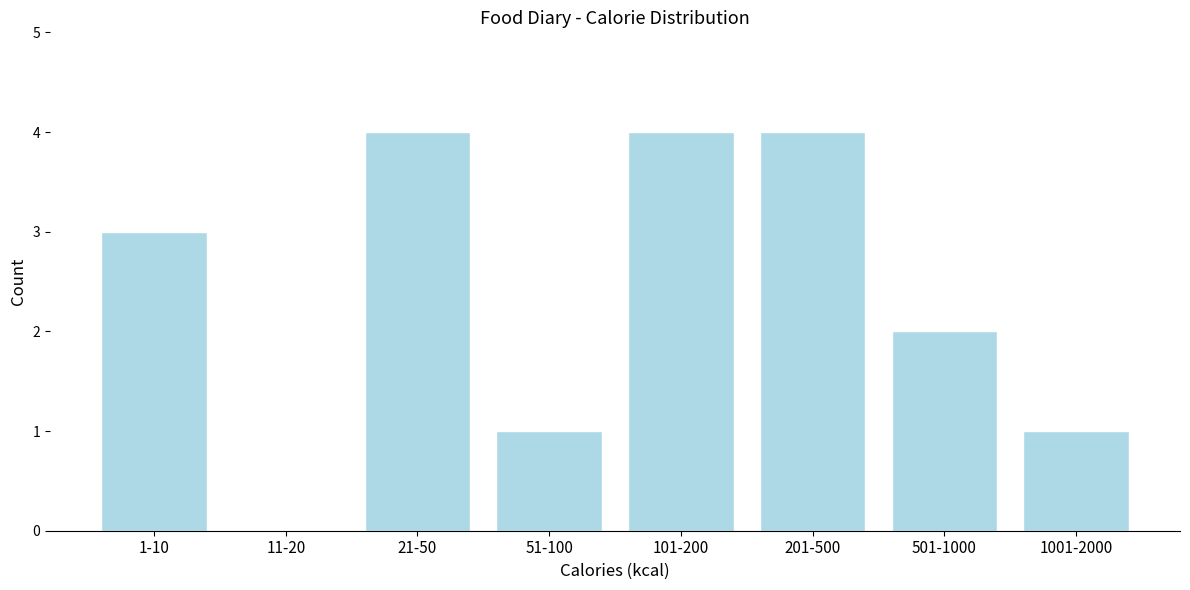

Reading left to right, list all the values displayed in this chart.

1-10=3	11-20=0	21-50=4	51-100=1	101-200=4	201-500=4	501-1000=2	1001-2000=1